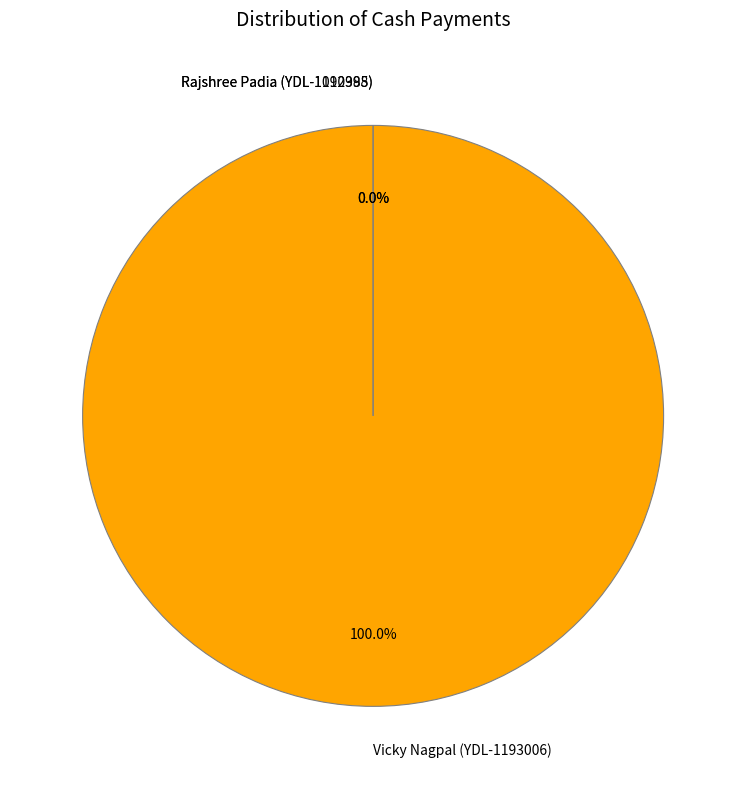

To the nearest percent, what is the difference between the Rajshree Padia (YDL-1010398) and Vicky Nagpal (YDL-1193006) slice percentages?

100%